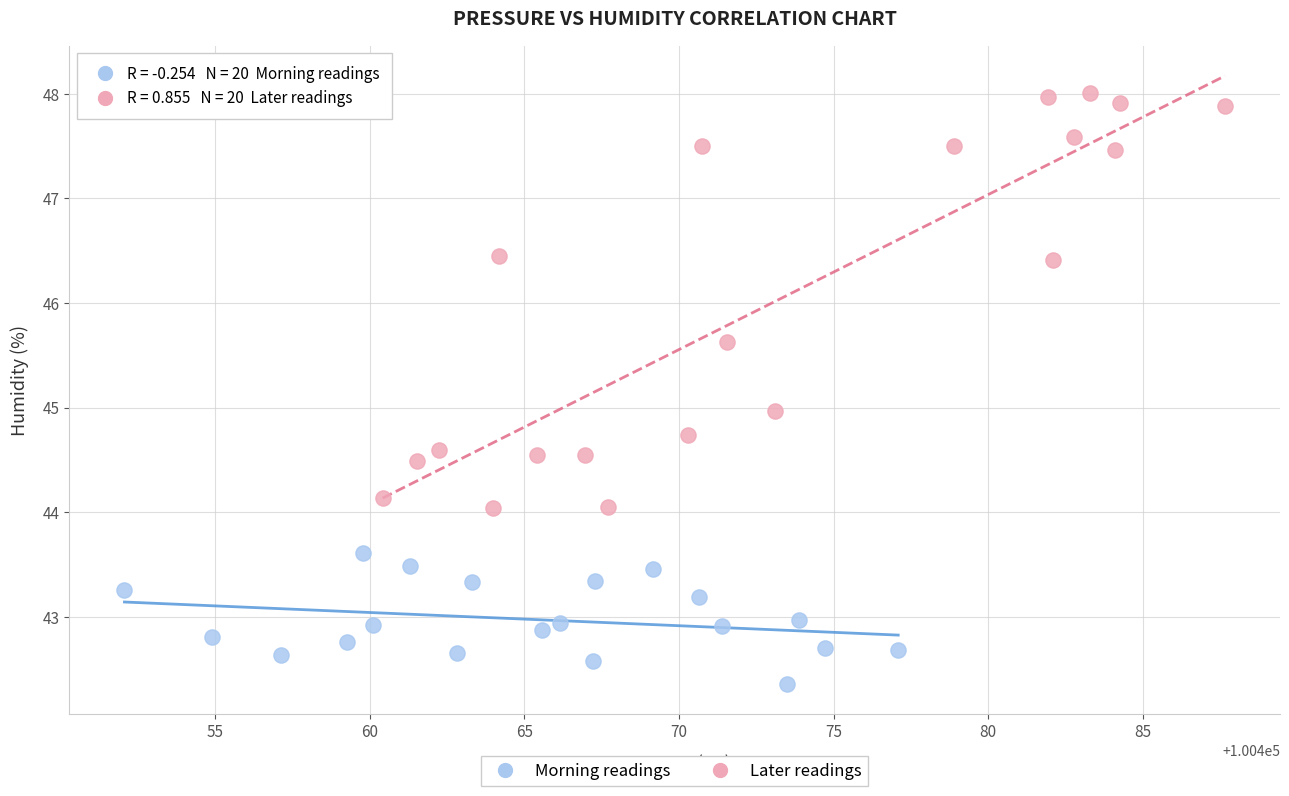

Which series reaches the minimum Y coordinate?

Morning readings